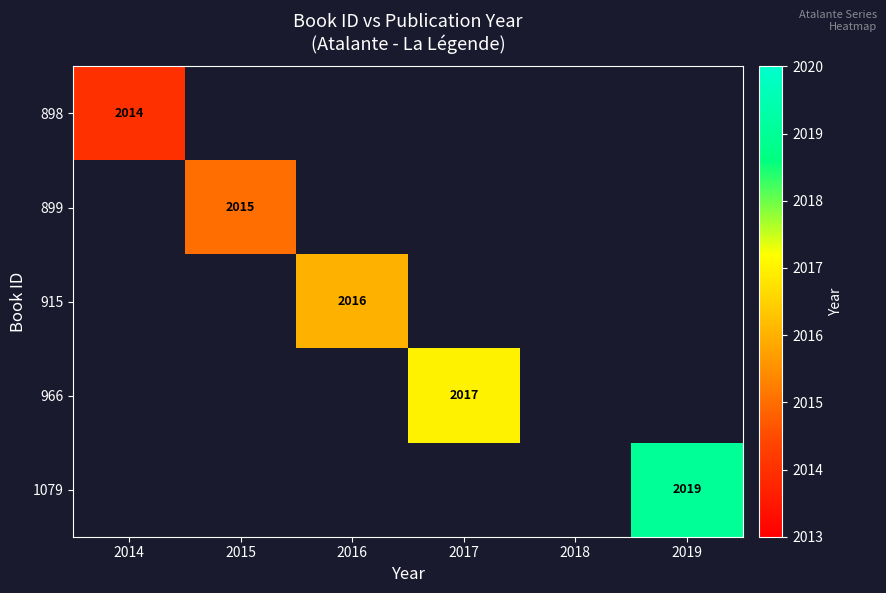

Is it true that 898 equals 2695 at 2014?

False